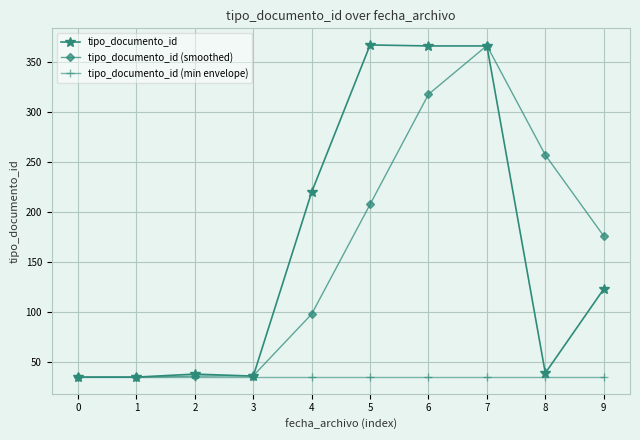

Is the value of tipo_documento_id (min envelope) at 4 greater than the value of tipo_documento_id at 8?

No